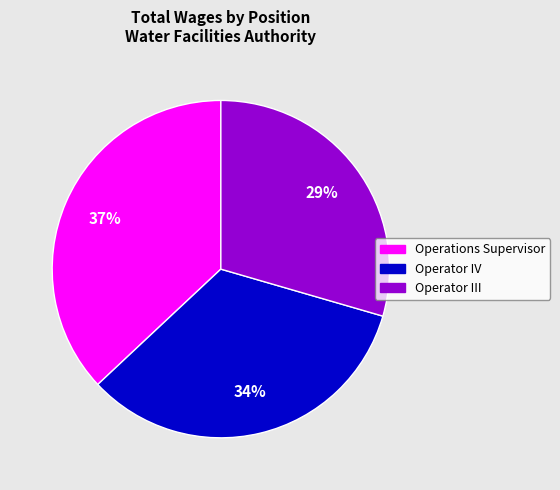

To the nearest percent, what is the combined percentage of Operations Supervisor and Operator III?

66%